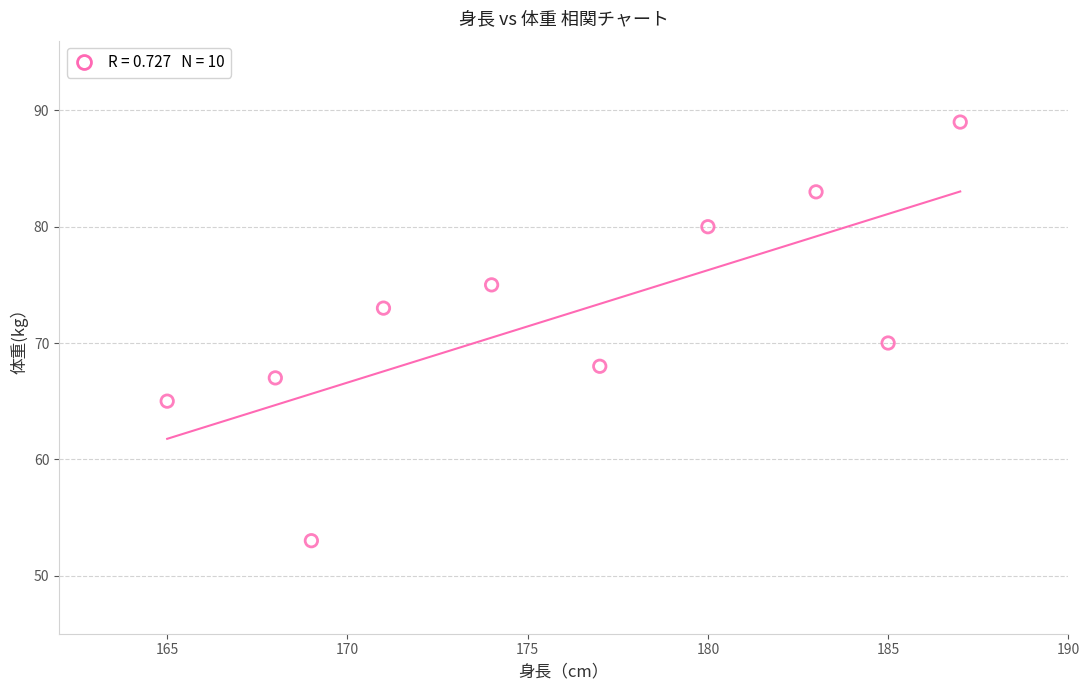

What is the range of X values (max minus min)?

22